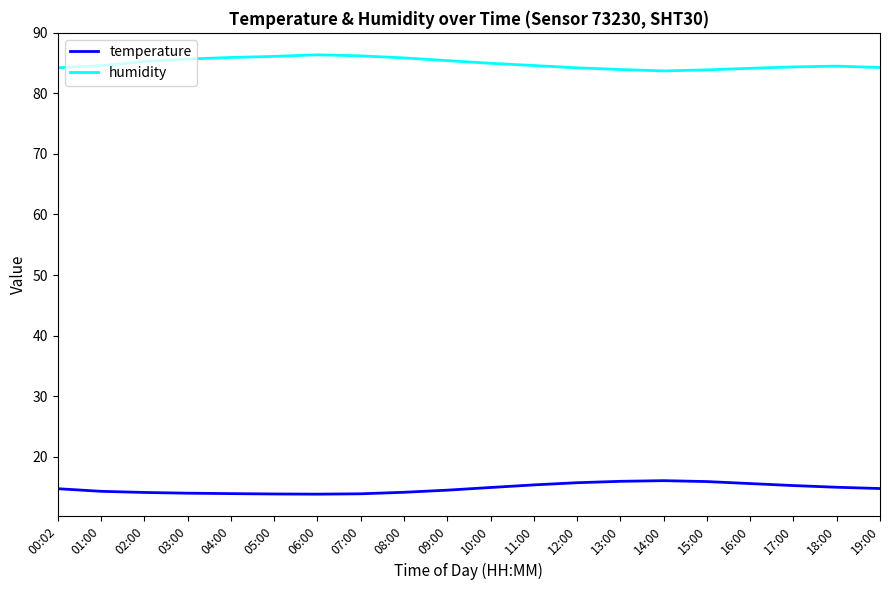

What is the minimum value shown in the chart?

13.8